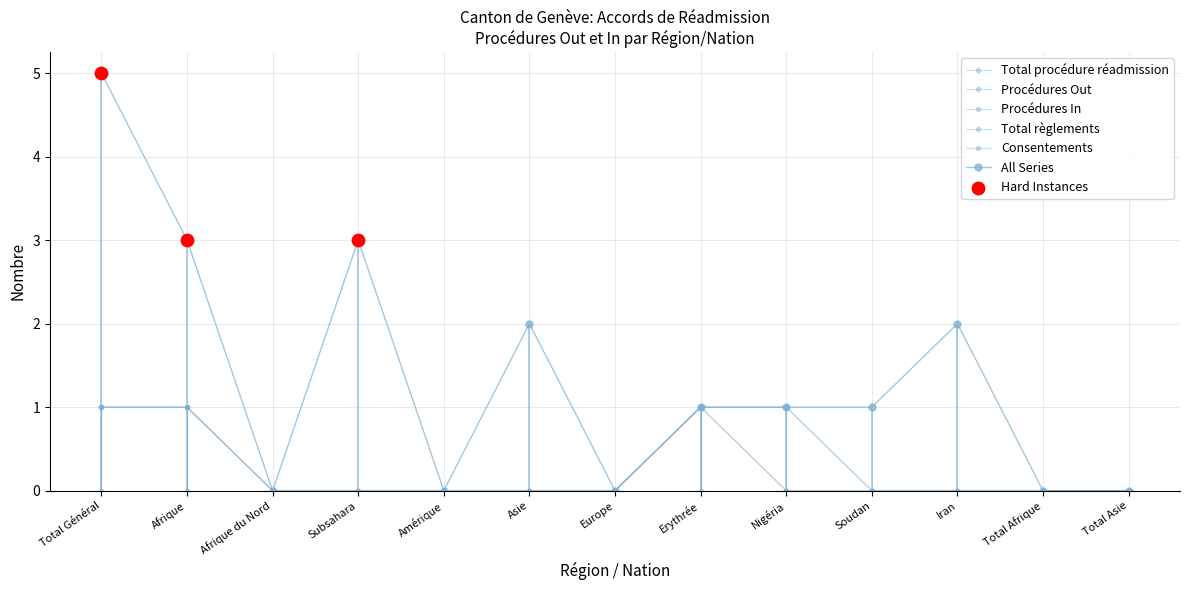

Is the value of Total procédure réadmission at Soudan greater than the value of Consentements at Subsahara?

No